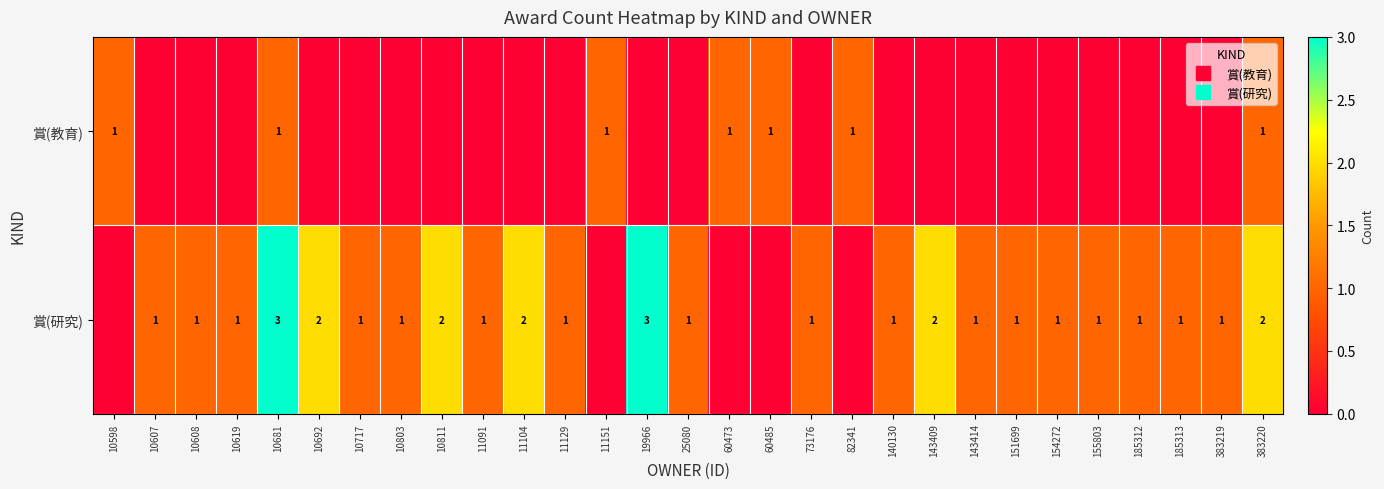

The 賞(研究) series shows 3 at 19966. True or false?

True